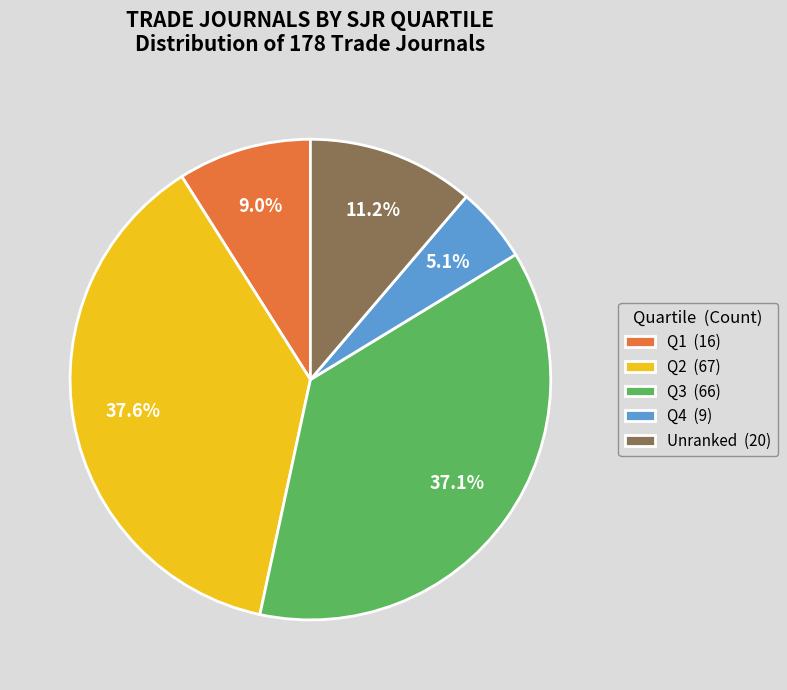

Between Q1 (16) and Unranked (20), which is larger?

Unranked (20)